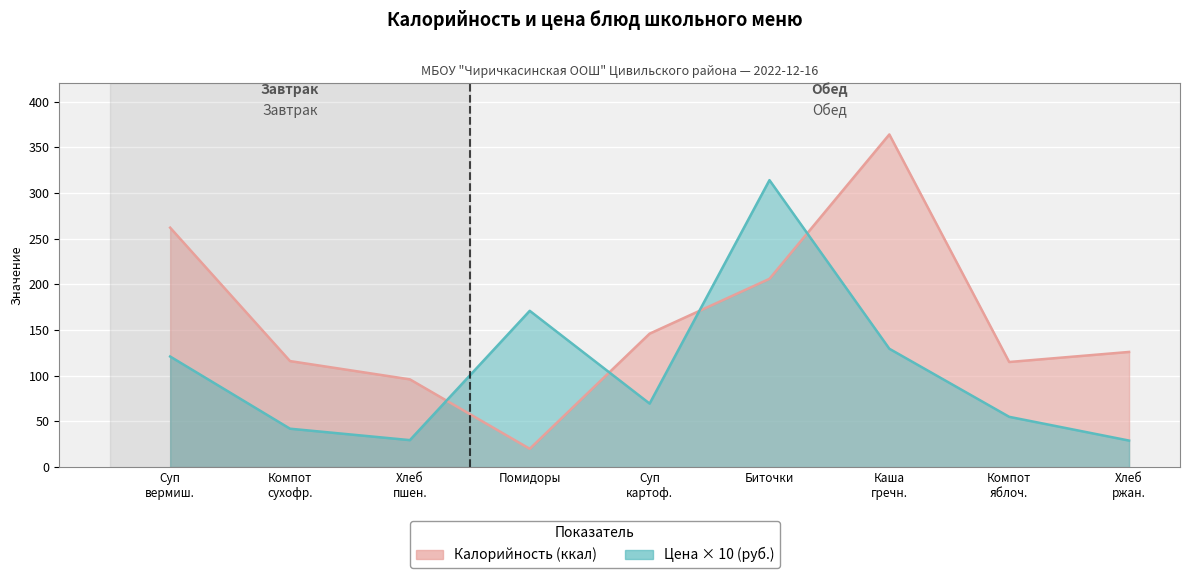

Where does the Калорийность series first go above 126?

Суп вермиш.